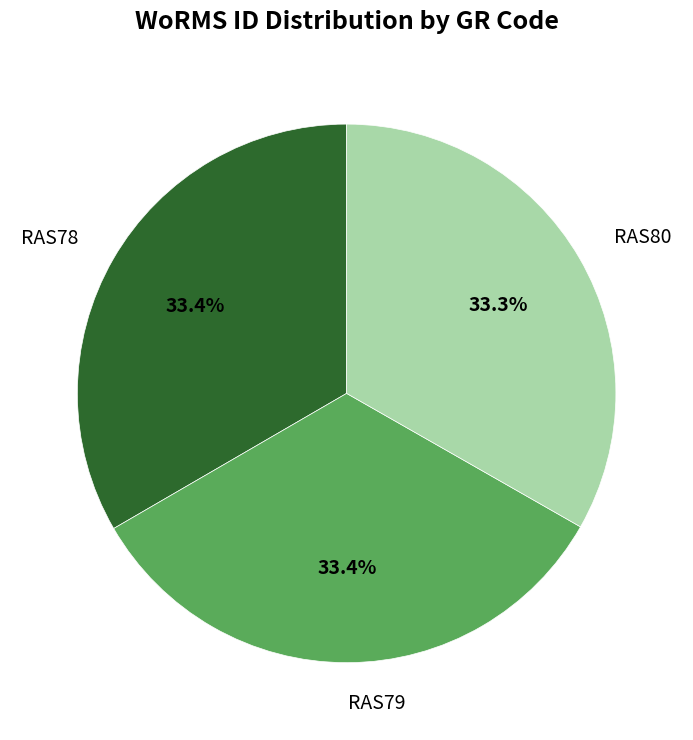

Is there a majority slice in this chart?

No